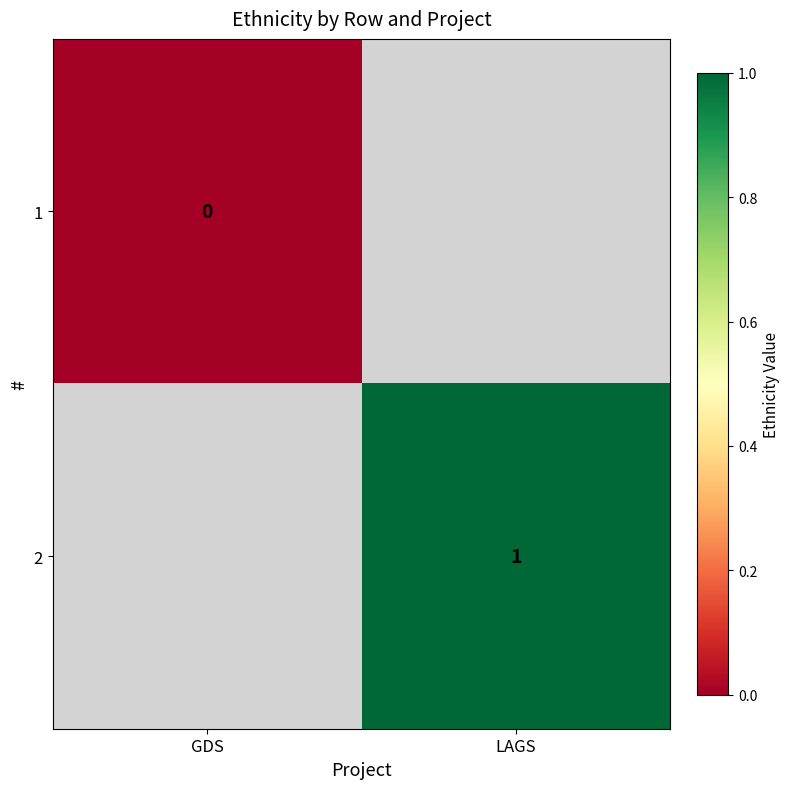

How many distinct data groups are displayed?

2